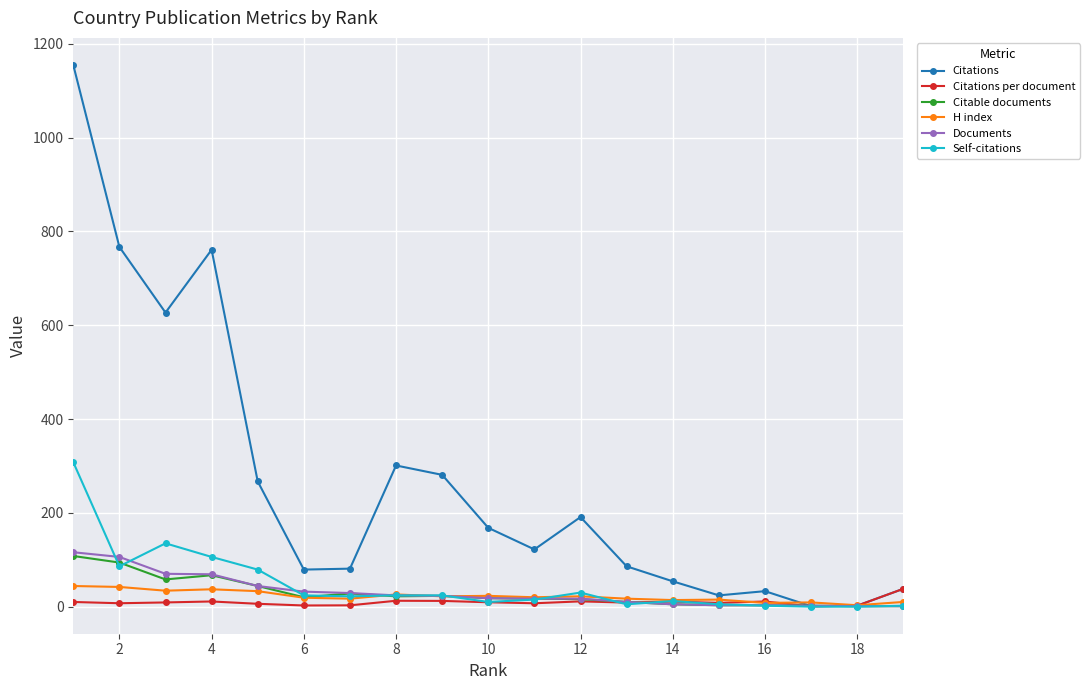

What is the value of the Documents point at the 4th from the left?

69.0